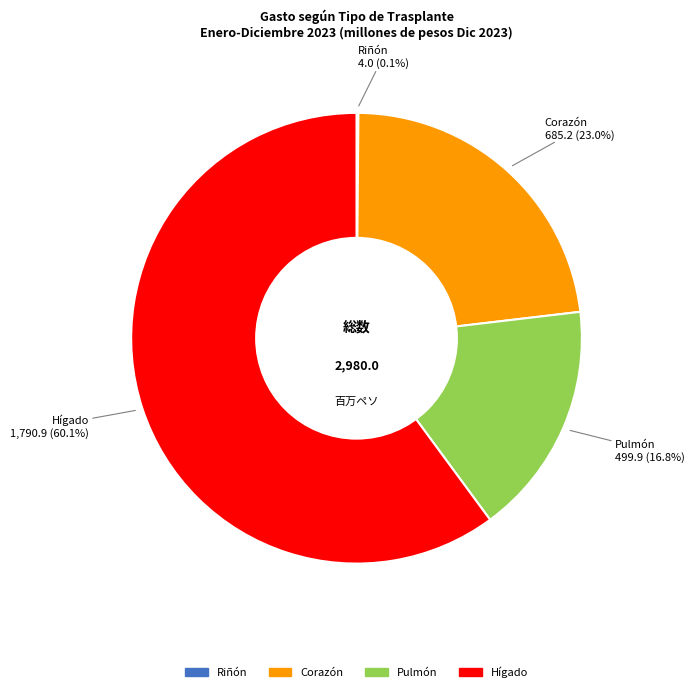

What is the majority slice?

Hígado